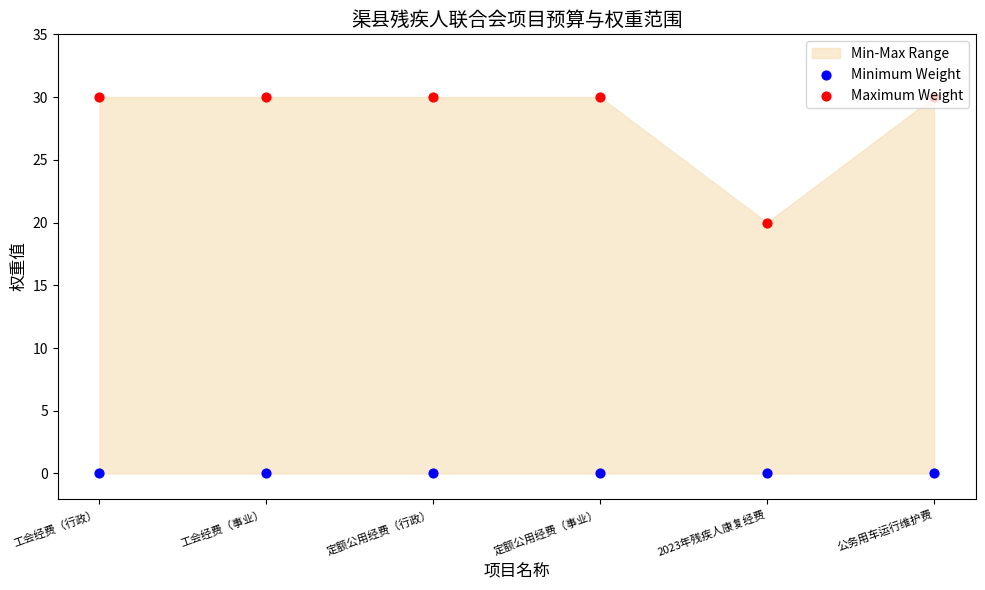

Which series contains the highest Y value?

Maximum Weight